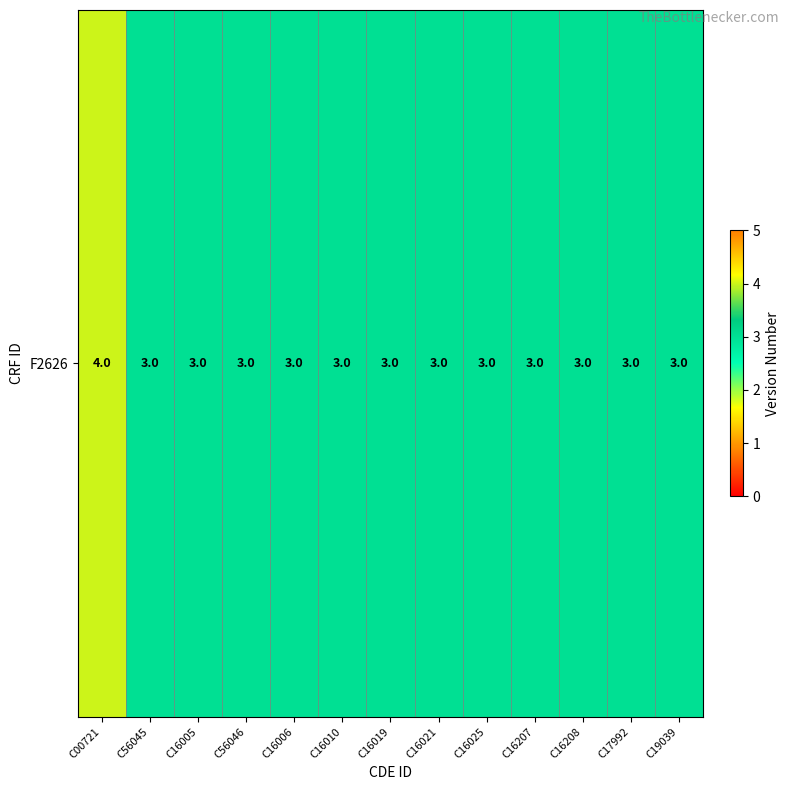

Count the number of categories in the chart.

13